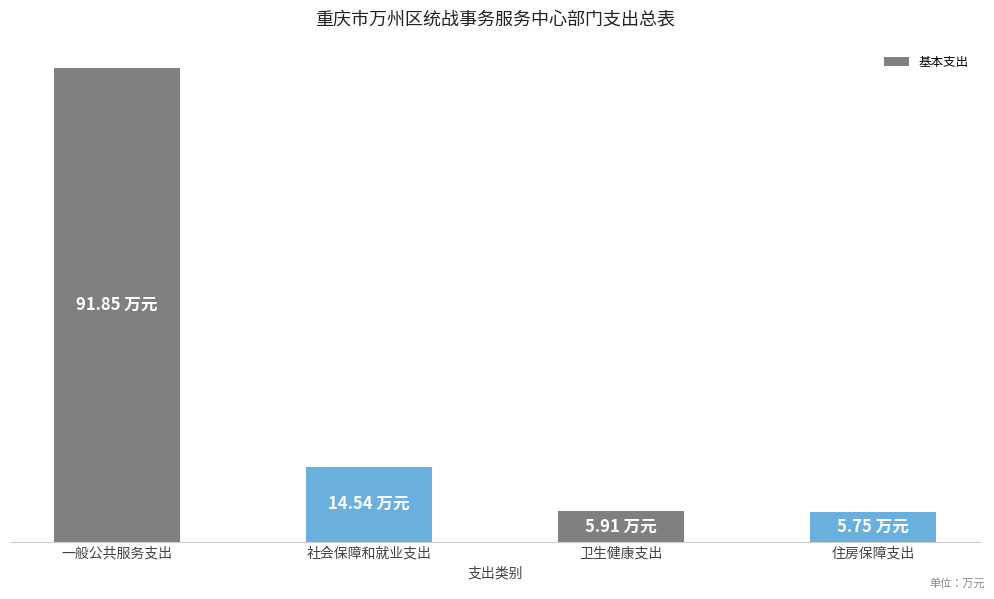

What is the sum of all values?

118.0